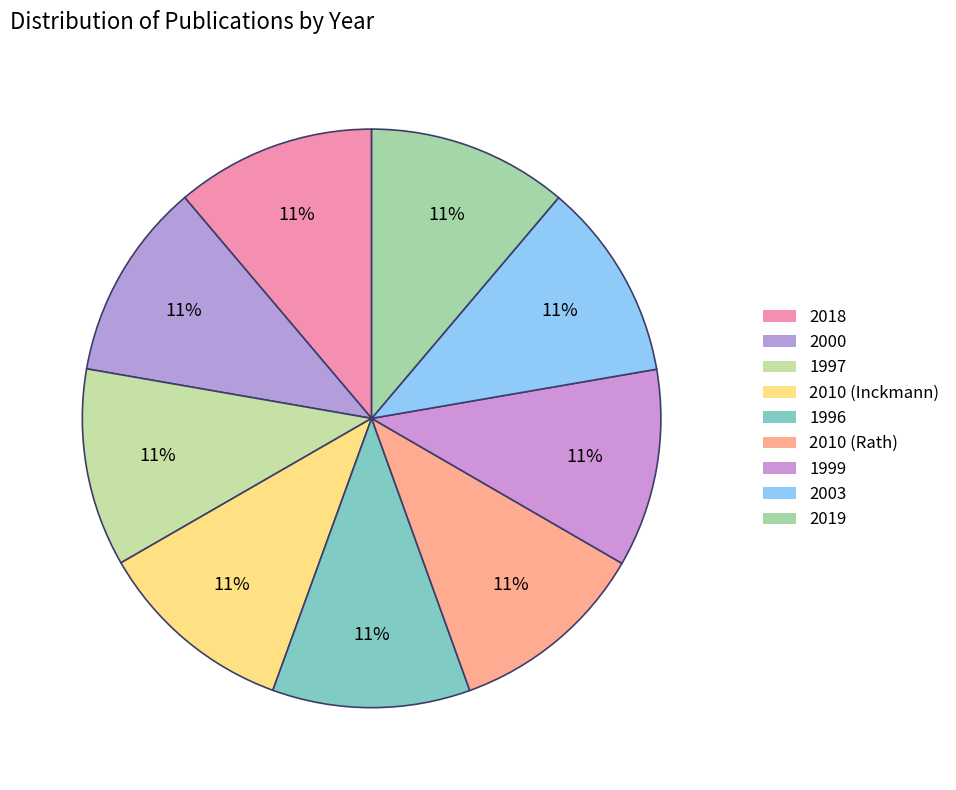

Does any single category account for the majority?

No